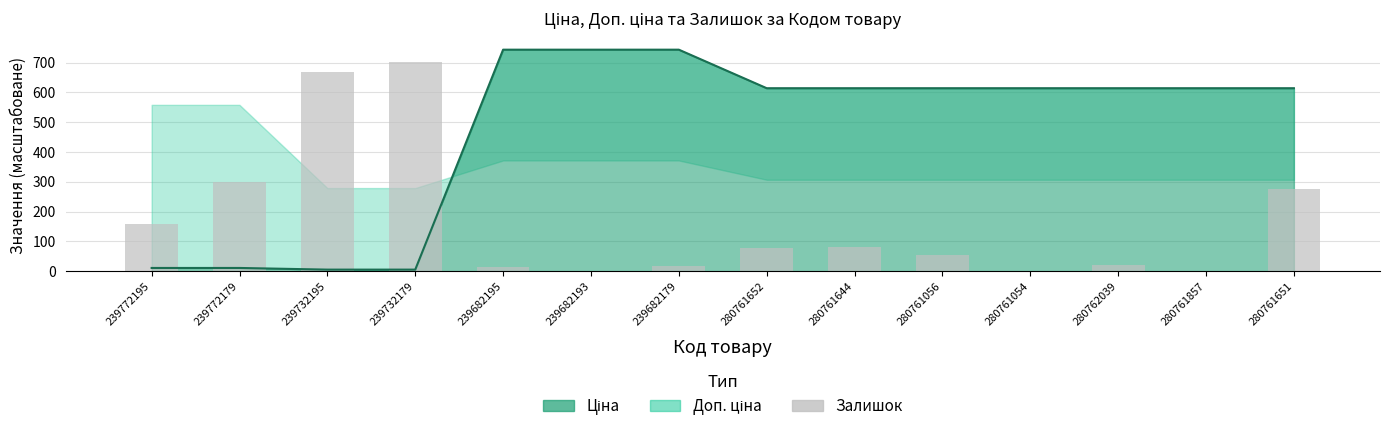

Count the number of values greater than 77.

6